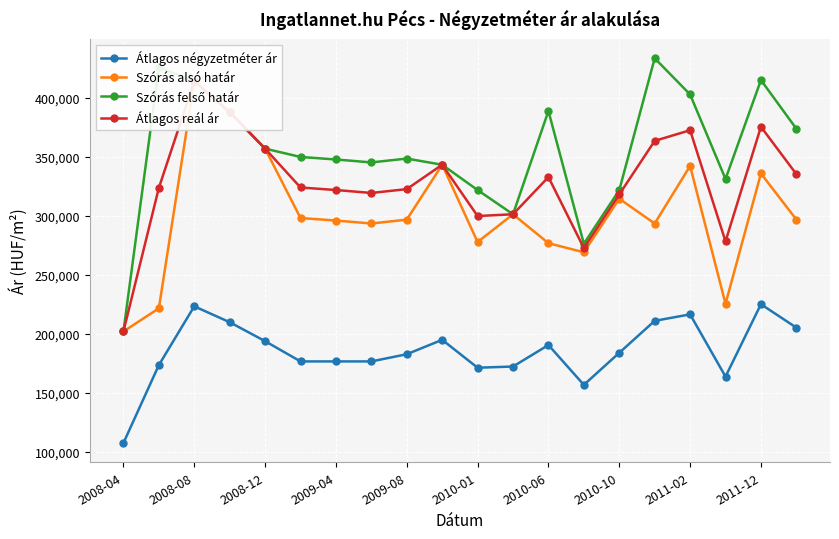

Which series has the largest total across all categories?

Szórás felső határ